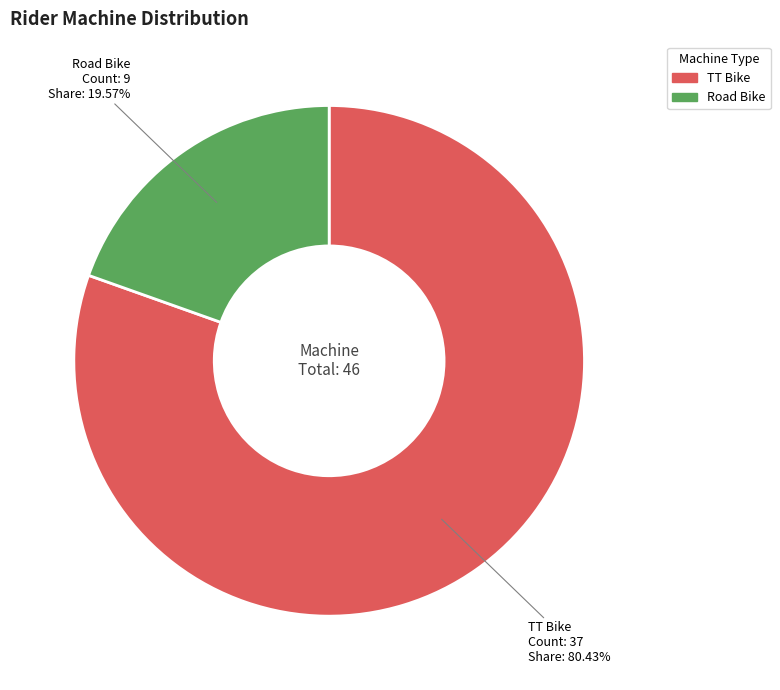

Is there any slice that represents more than half of the pie?

Yes